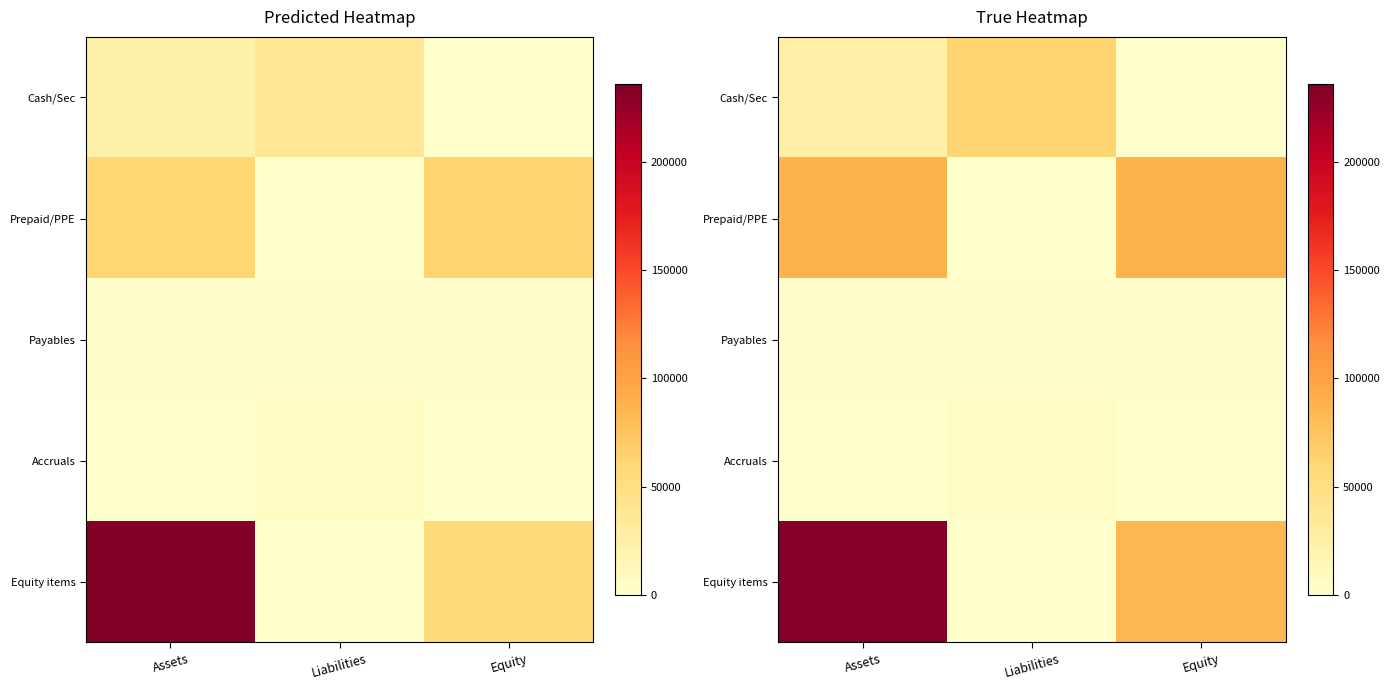

Which has a higher value, Liabilities or Equity?

Liabilities